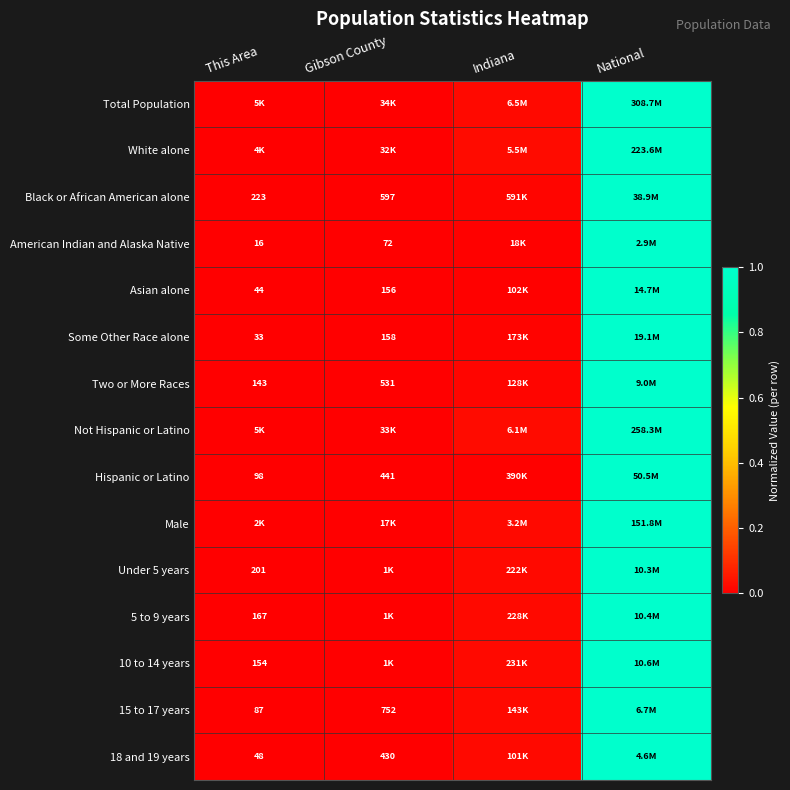

Is the value of American Indian and Alaska Native at This Area greater than the value of Some Other Race alone at This Area?

No